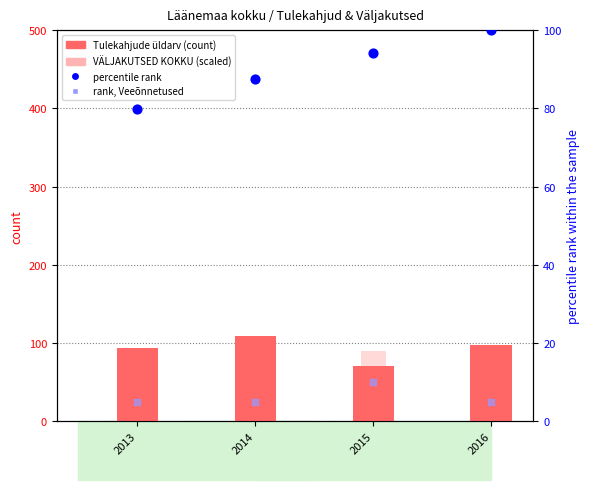

Is the value of Tulekahjude üldarv kokku at 2015 greater than the value of rank, Detection Call = ABSENT at 2015?

Yes